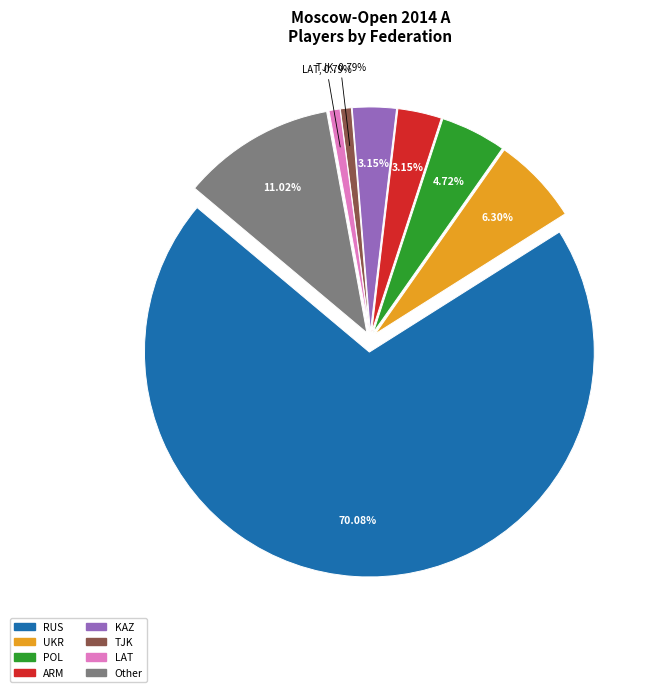

To the nearest percent, what is the average slice percentage?

12%